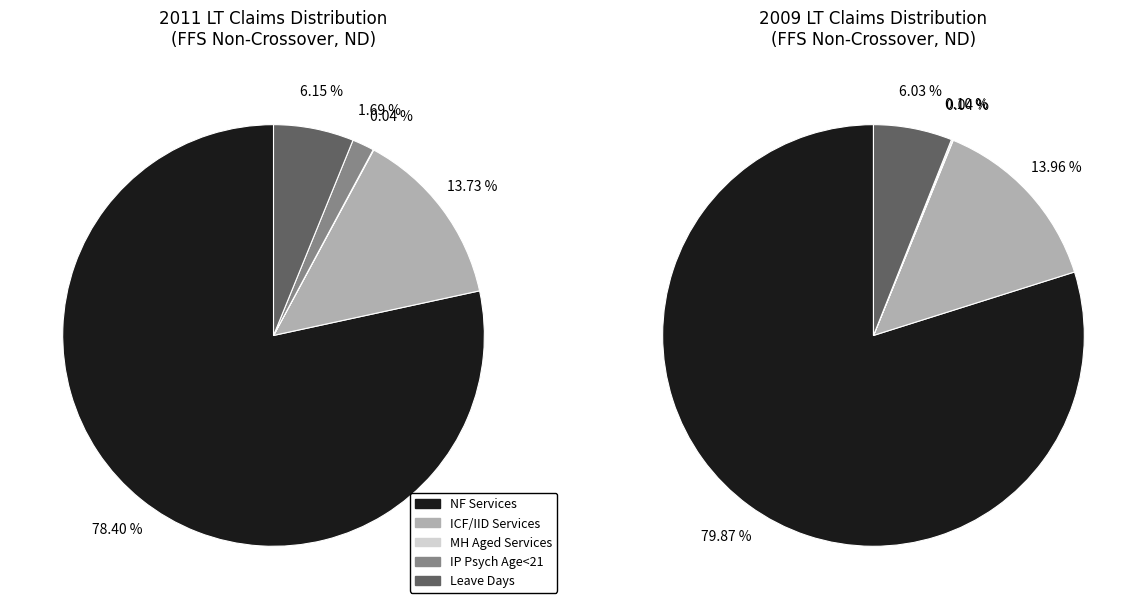

What is the smallest slice in the pie chart?

% Claims with MH Aged Services